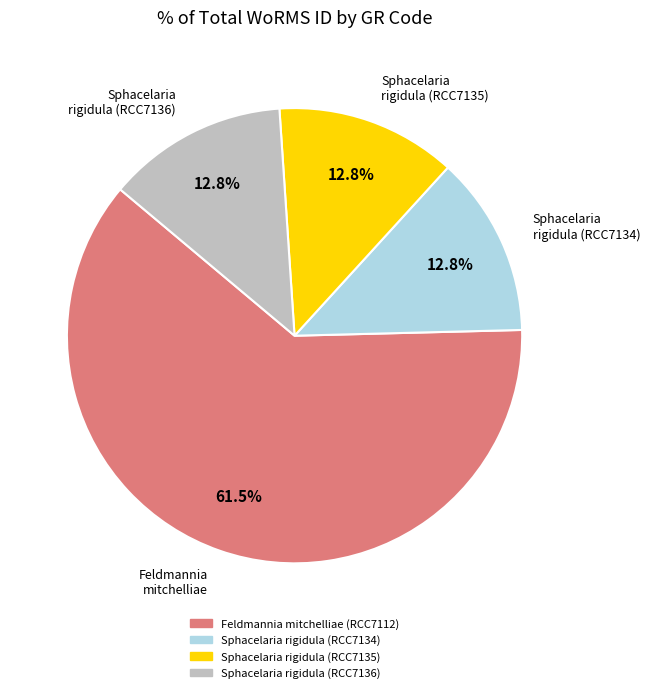

Do Sphacelaria rigidula (RCC7135) and Sphacelaria rigidula (RCC7136) together represent more than half of the pie?

No